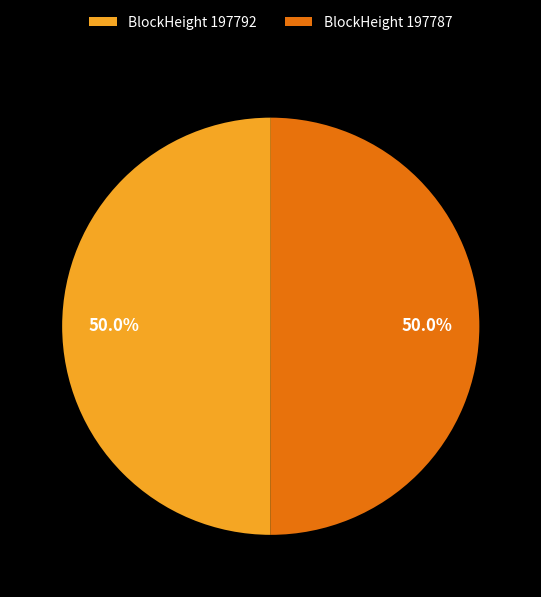

What percentage do BlockHeight 197792 and BlockHeight 197787 together represent?

100.0%